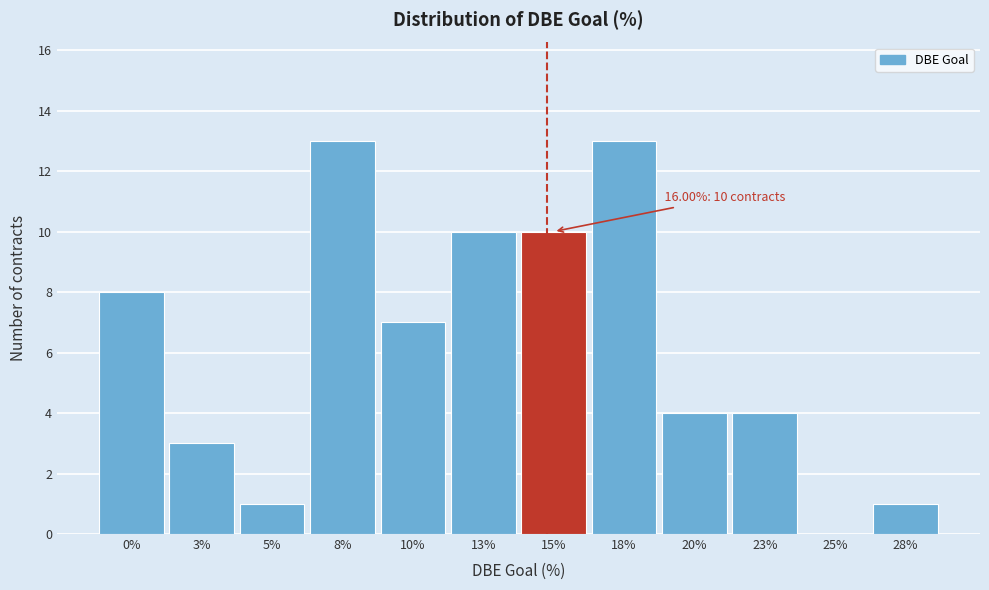

Reading left to right, list all the values displayed in this chart.

0%=8	3%=3	5%=1	8%=13	10%=7	13%=10	15%=10	18%=13	20%=4	23%=4	25%=0	28%=1